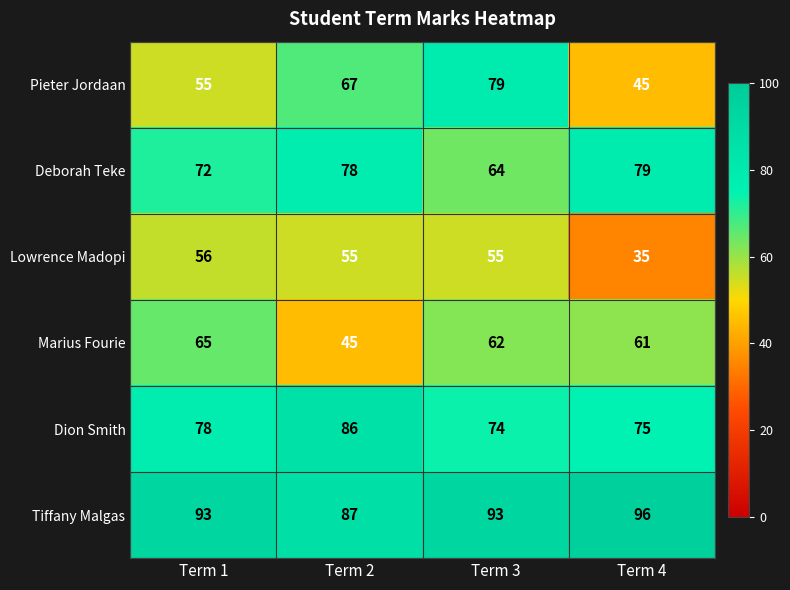

Which series has the largest total across all categories?

Tiffany Malgas